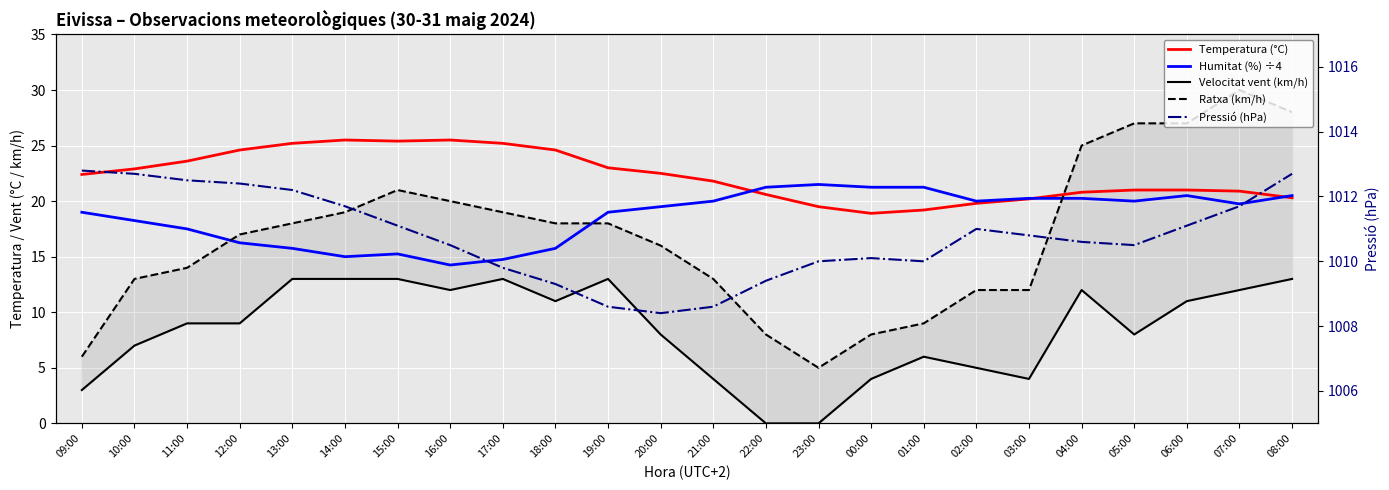

What is the label of the 21st point from the left?

05:00